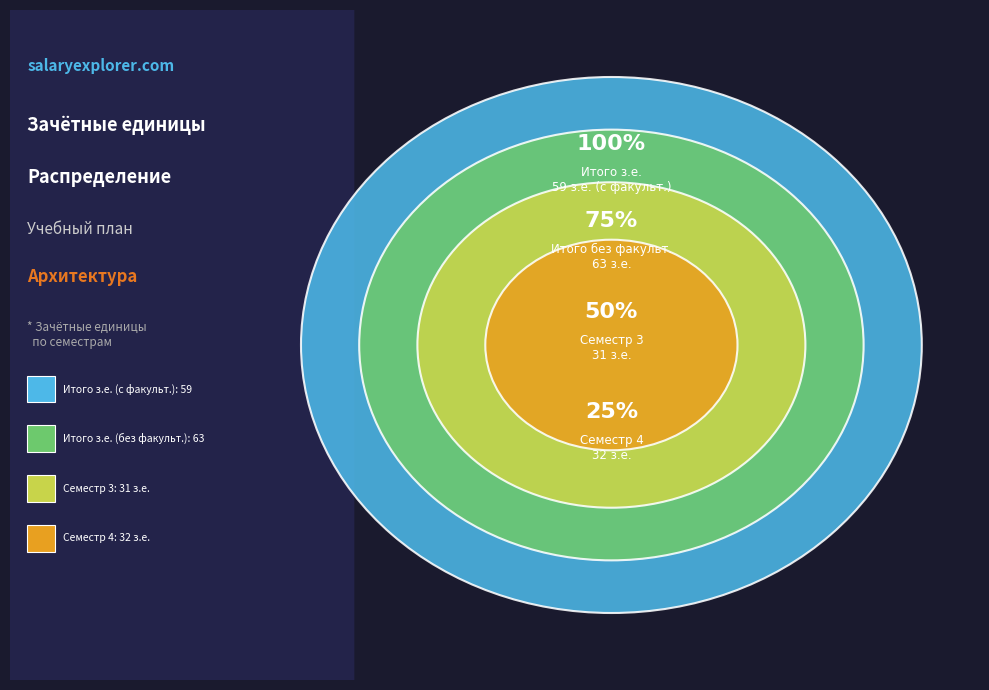

Rank the categories by value from highest to lowest.

Итого без факультативов з.е., Итого з.е., Семестр 4 з.е., Семестр 3 з.е.